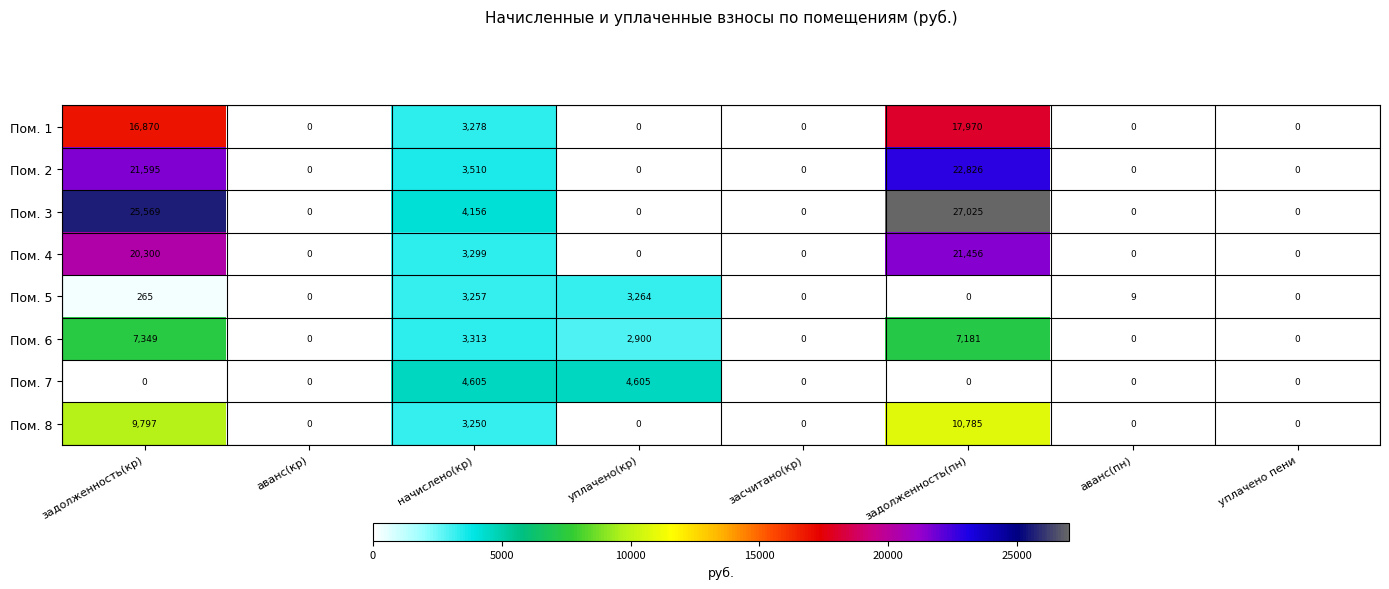

The Пом. 1 series shows 9530 at уплачено(кр). True or false?

False